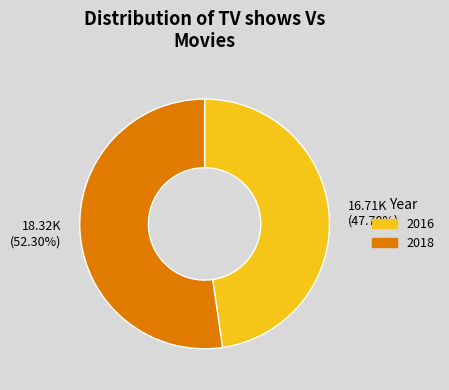

Count the number of slices in the pie.

2